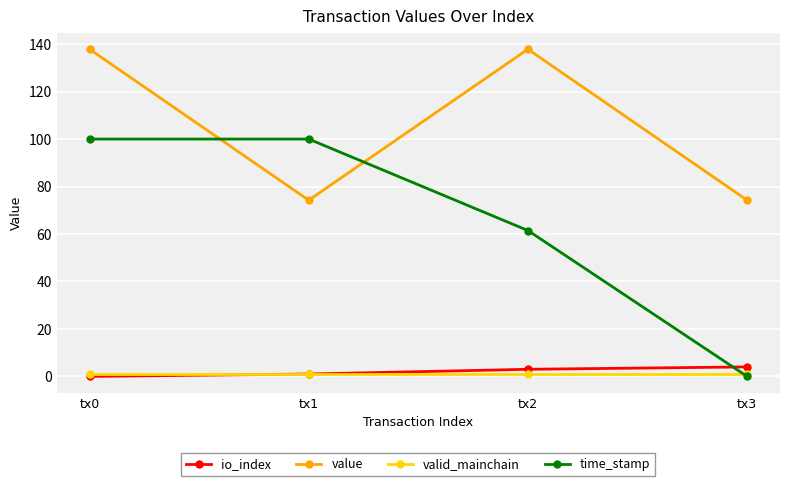

Does the chart have visible grid lines?

Yes